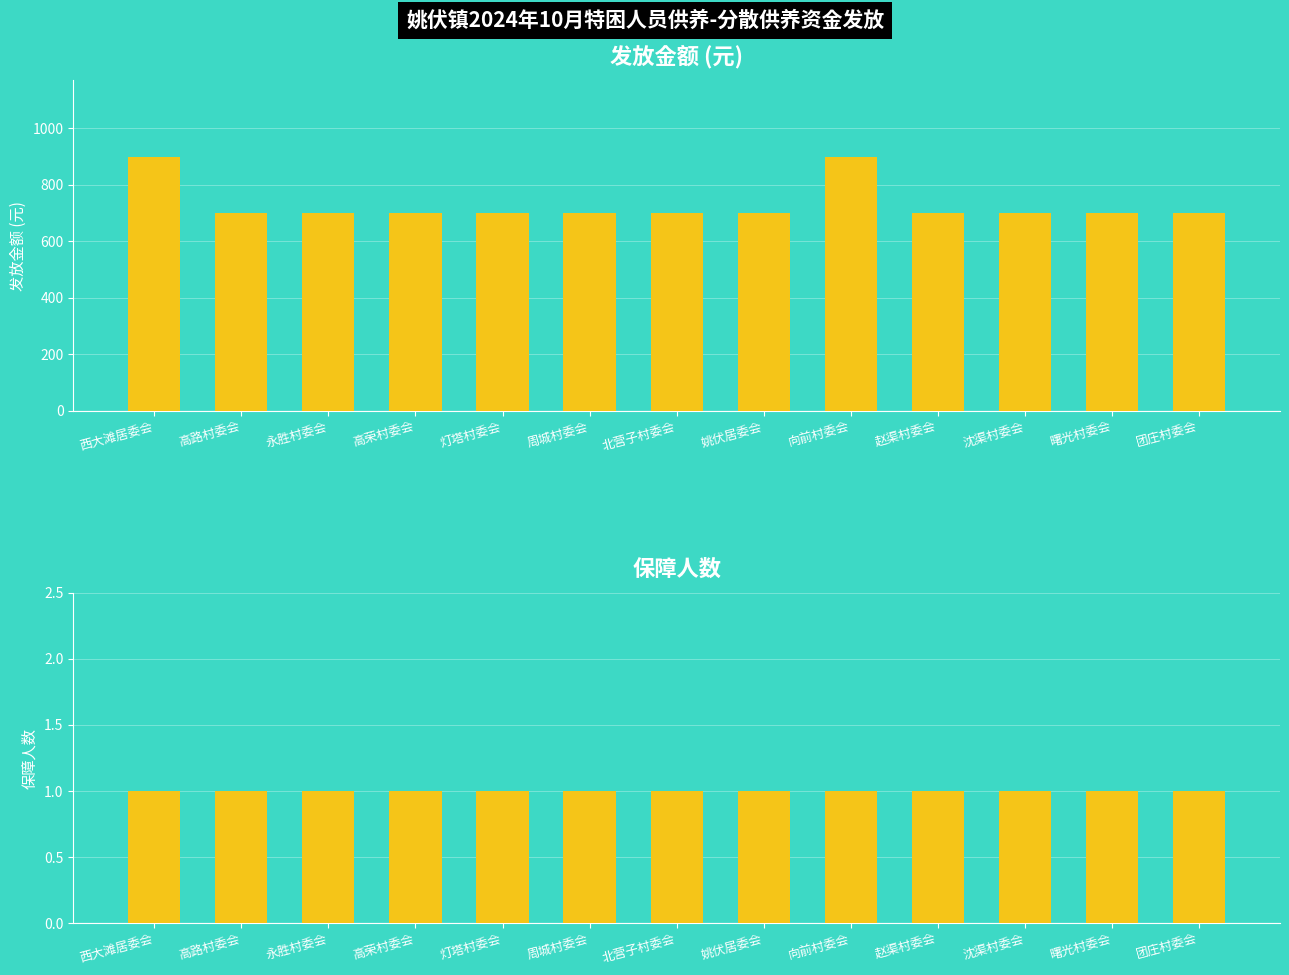

What is the sum of the 保障人数 values at 向前村委会 and 永胜村委会?

2